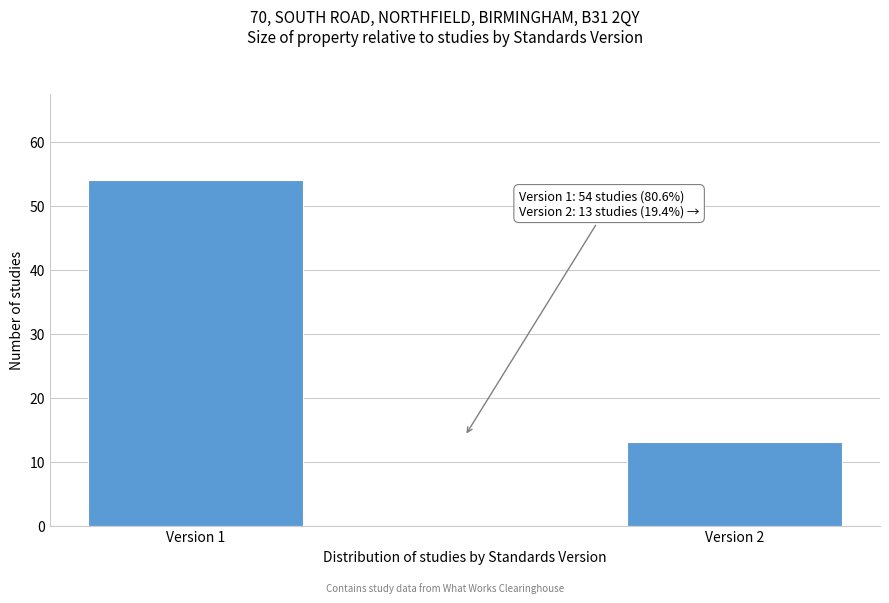

Reading right to left, what are all the values shown in this chart?

13	54